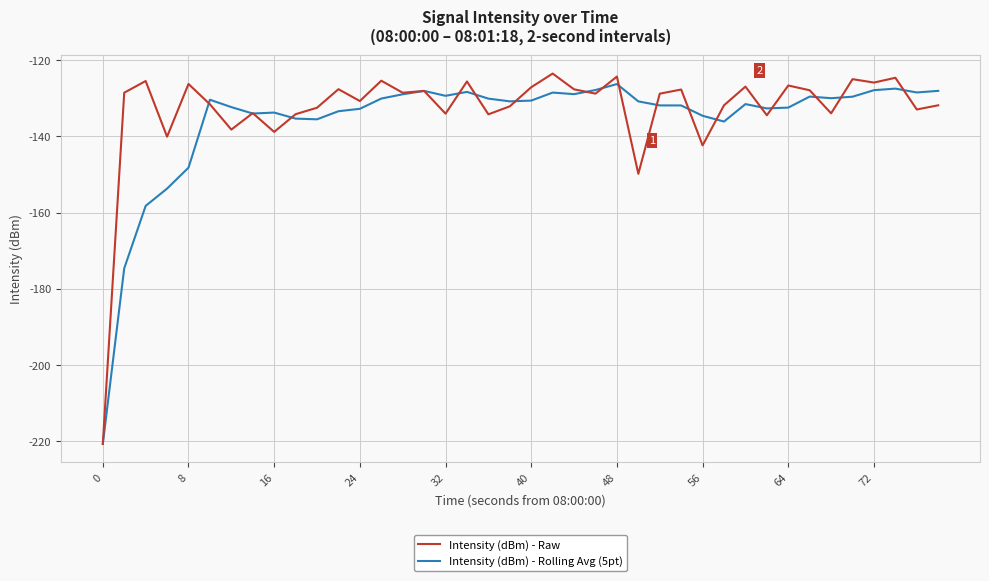

What is the smallest value displayed?

-220.7